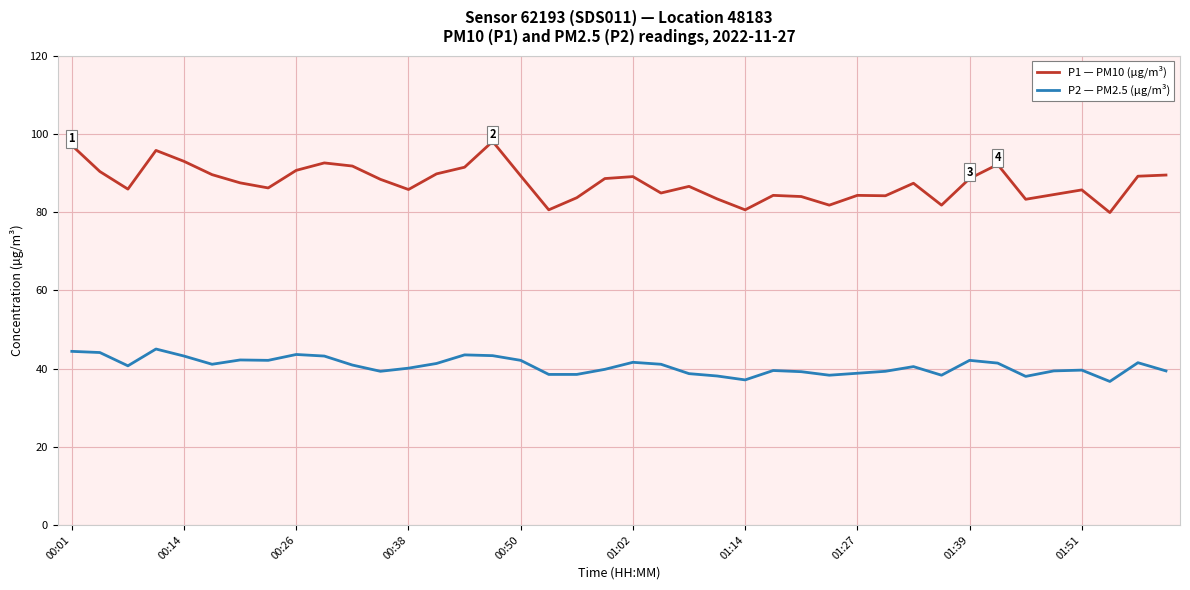

Which series has the widest spread of values?

P1 — PM10 (µg/m³)